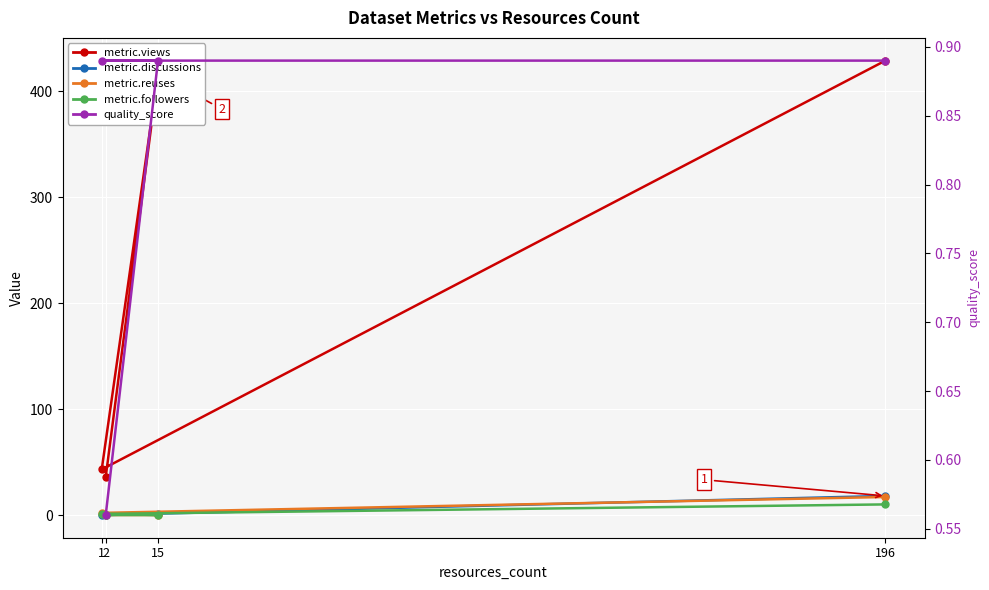

True or false: quality_score and metric.followers intersect in this chart.

True